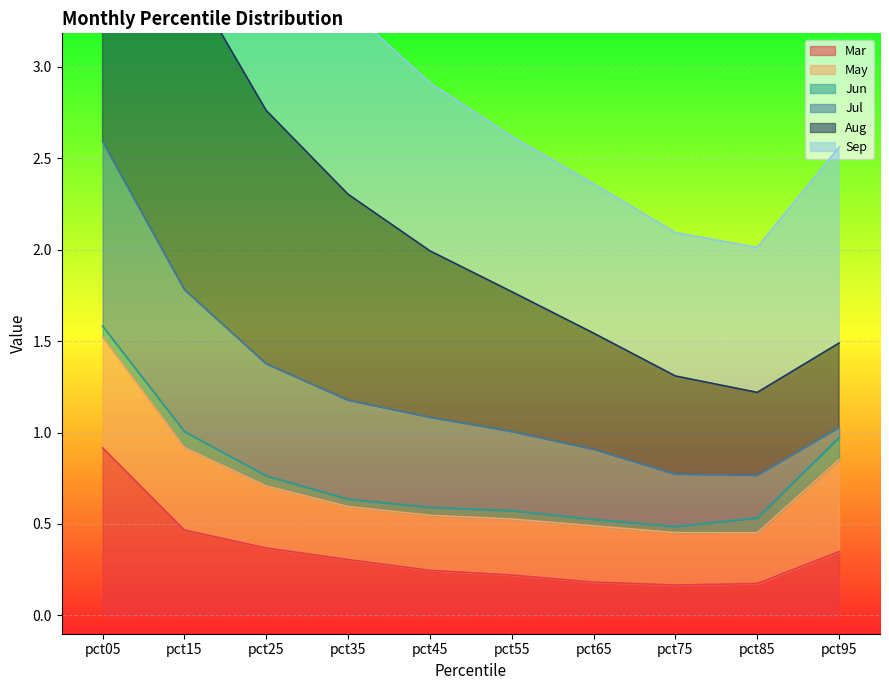

The value of Mar at pct35 is 0.3. True or false?

True